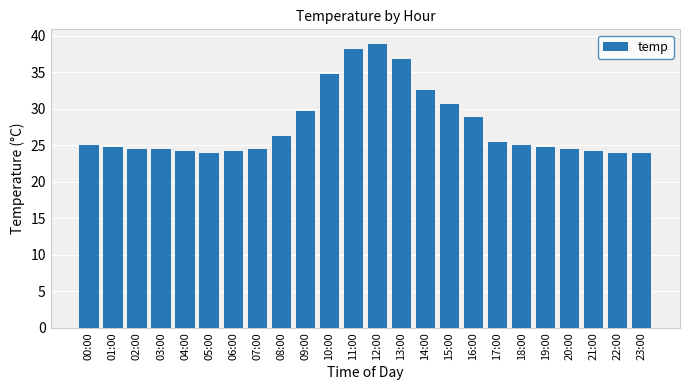

What is the greatest value displayed?

39.0